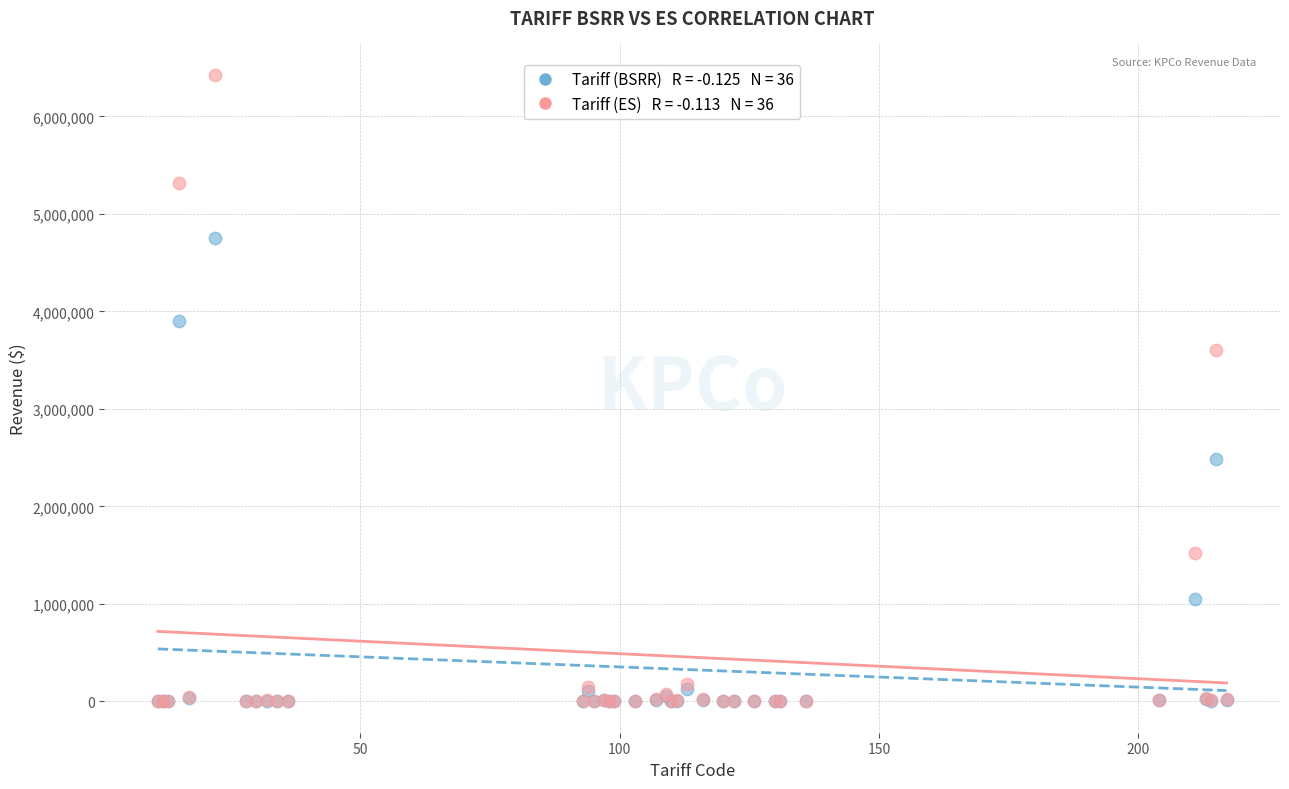

Across all series, what Y value is closest to 3213291?

3607747.4